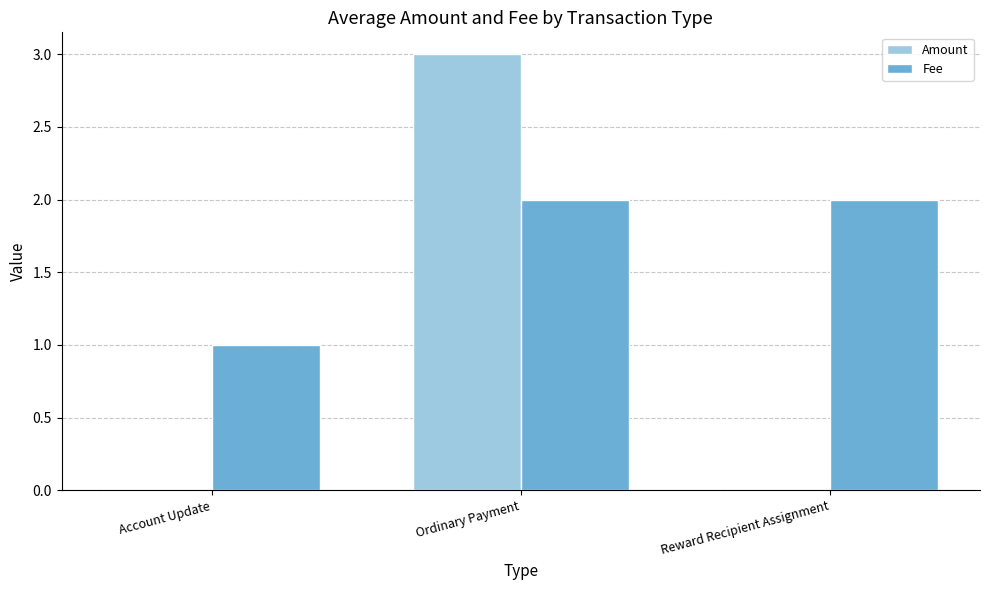

True or false: Amount has a value of 3 at Ordinary Payment.

True